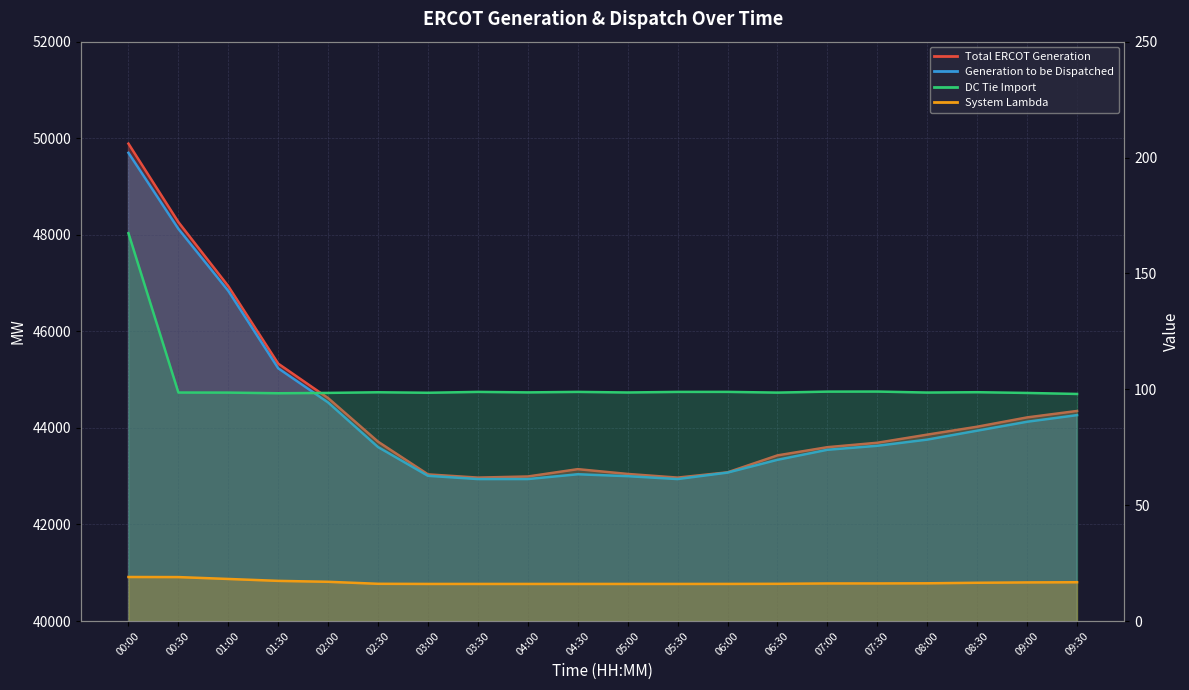

Which series has the largest range (max minus min)?

Total ERCOT Generation